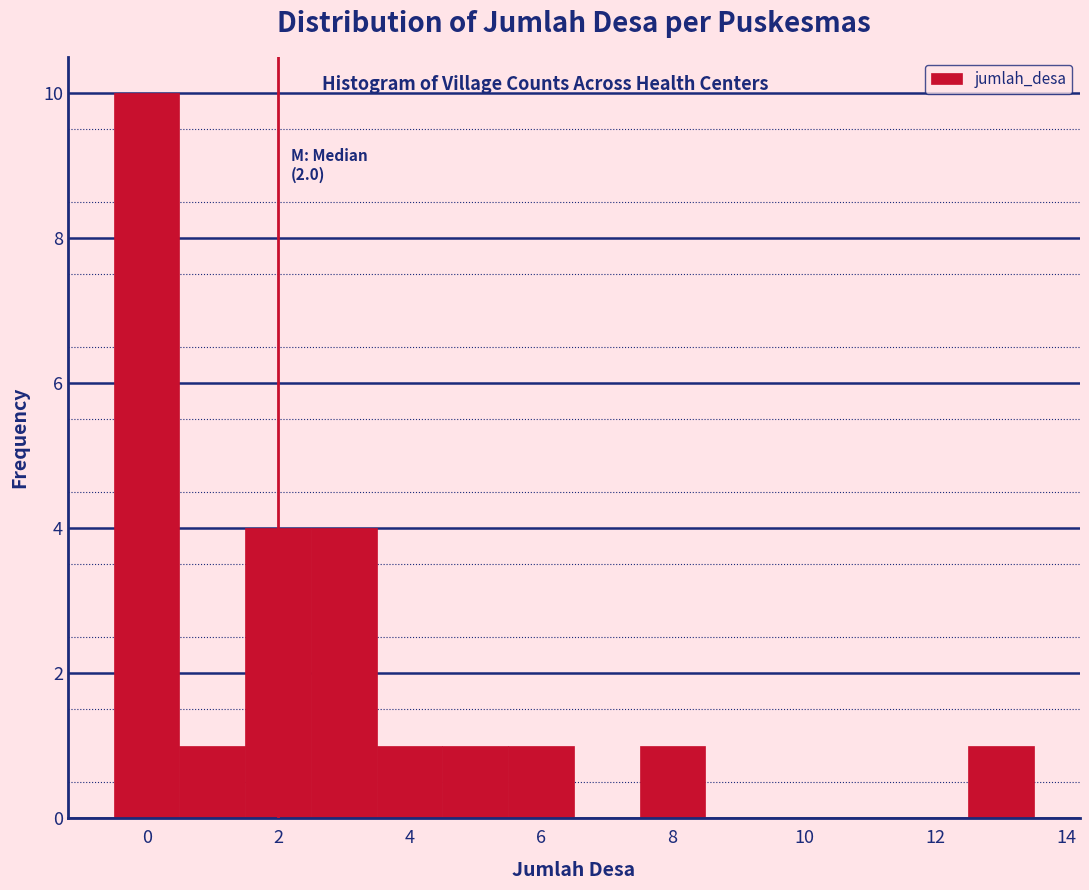

Over which range of the x-axis is the bar tallest?

-0.5 to 0.5